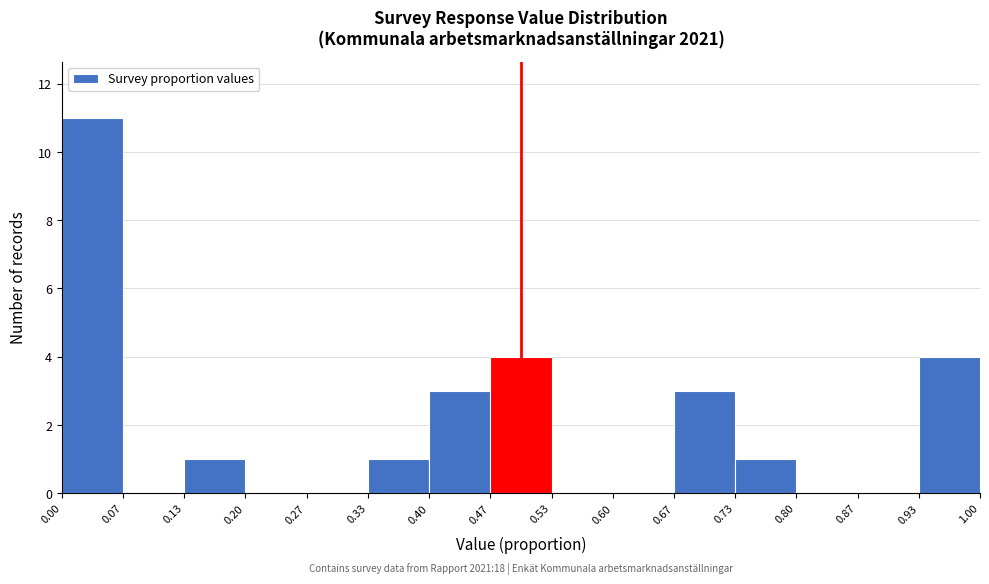

Which range on the x-axis has the tallest bar?

0.00 to 0.07